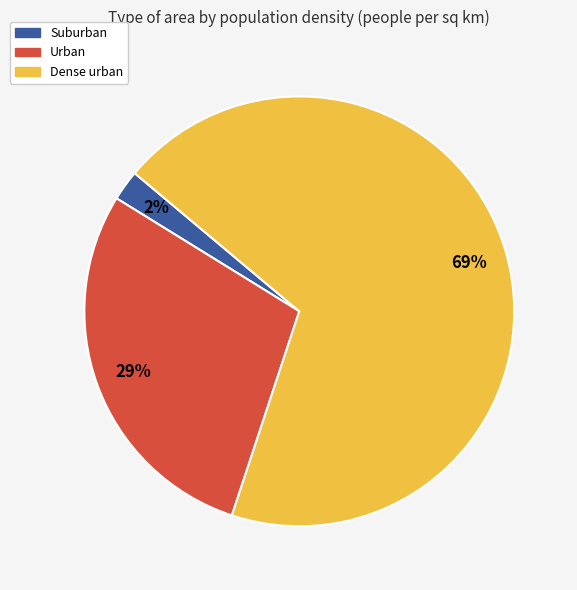

How many segments does this pie chart have?

3